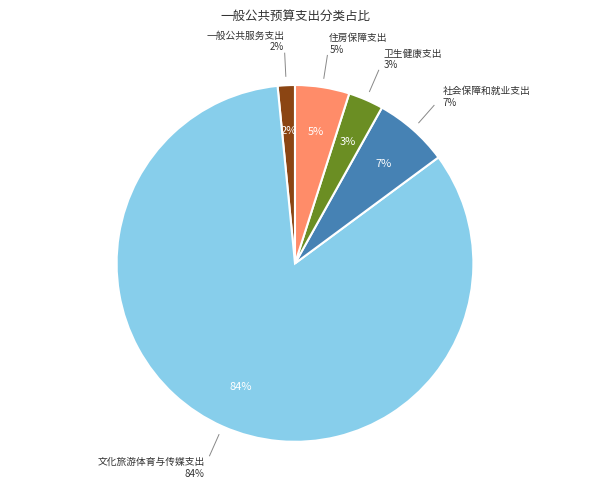

Which slice is the smallest?

一般公共服务支出